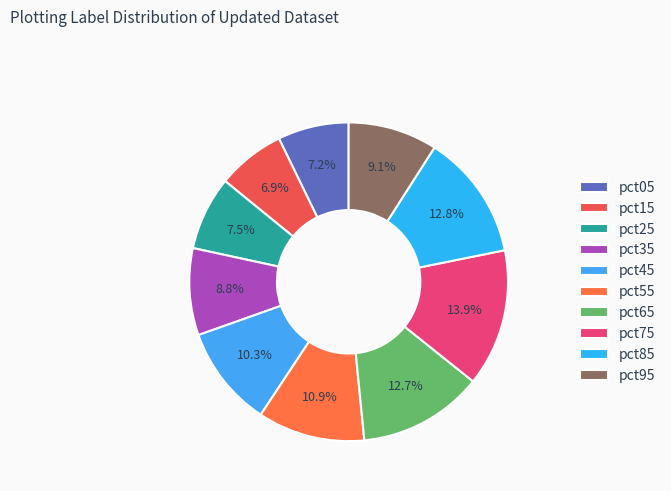

Which category has the biggest portion of the pie?

pct75